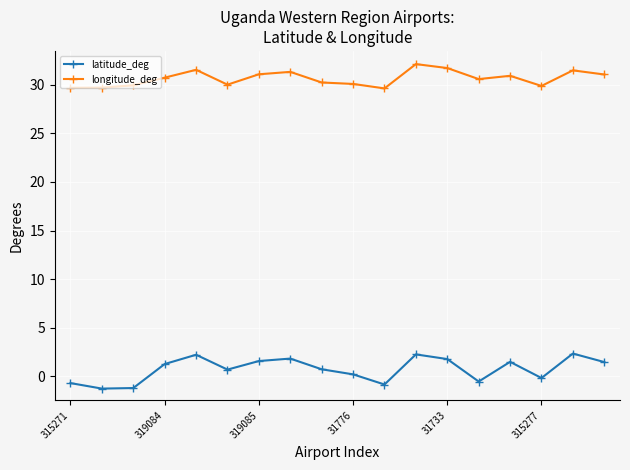

What is the lowest value of the latitude_deg series?

-1.3